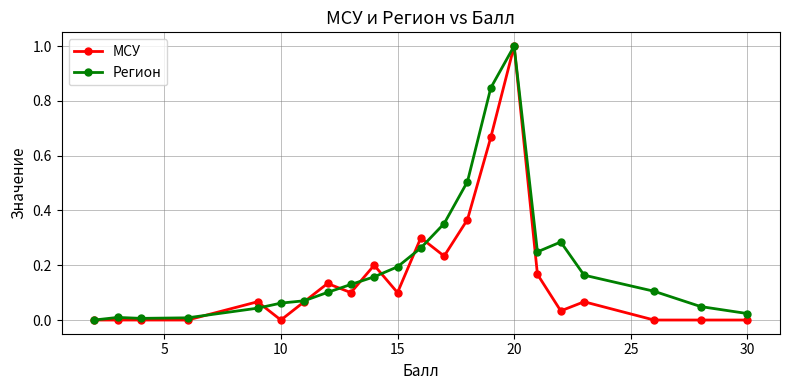

What is the value of the МСУ point at the 16th from the left?

1.0